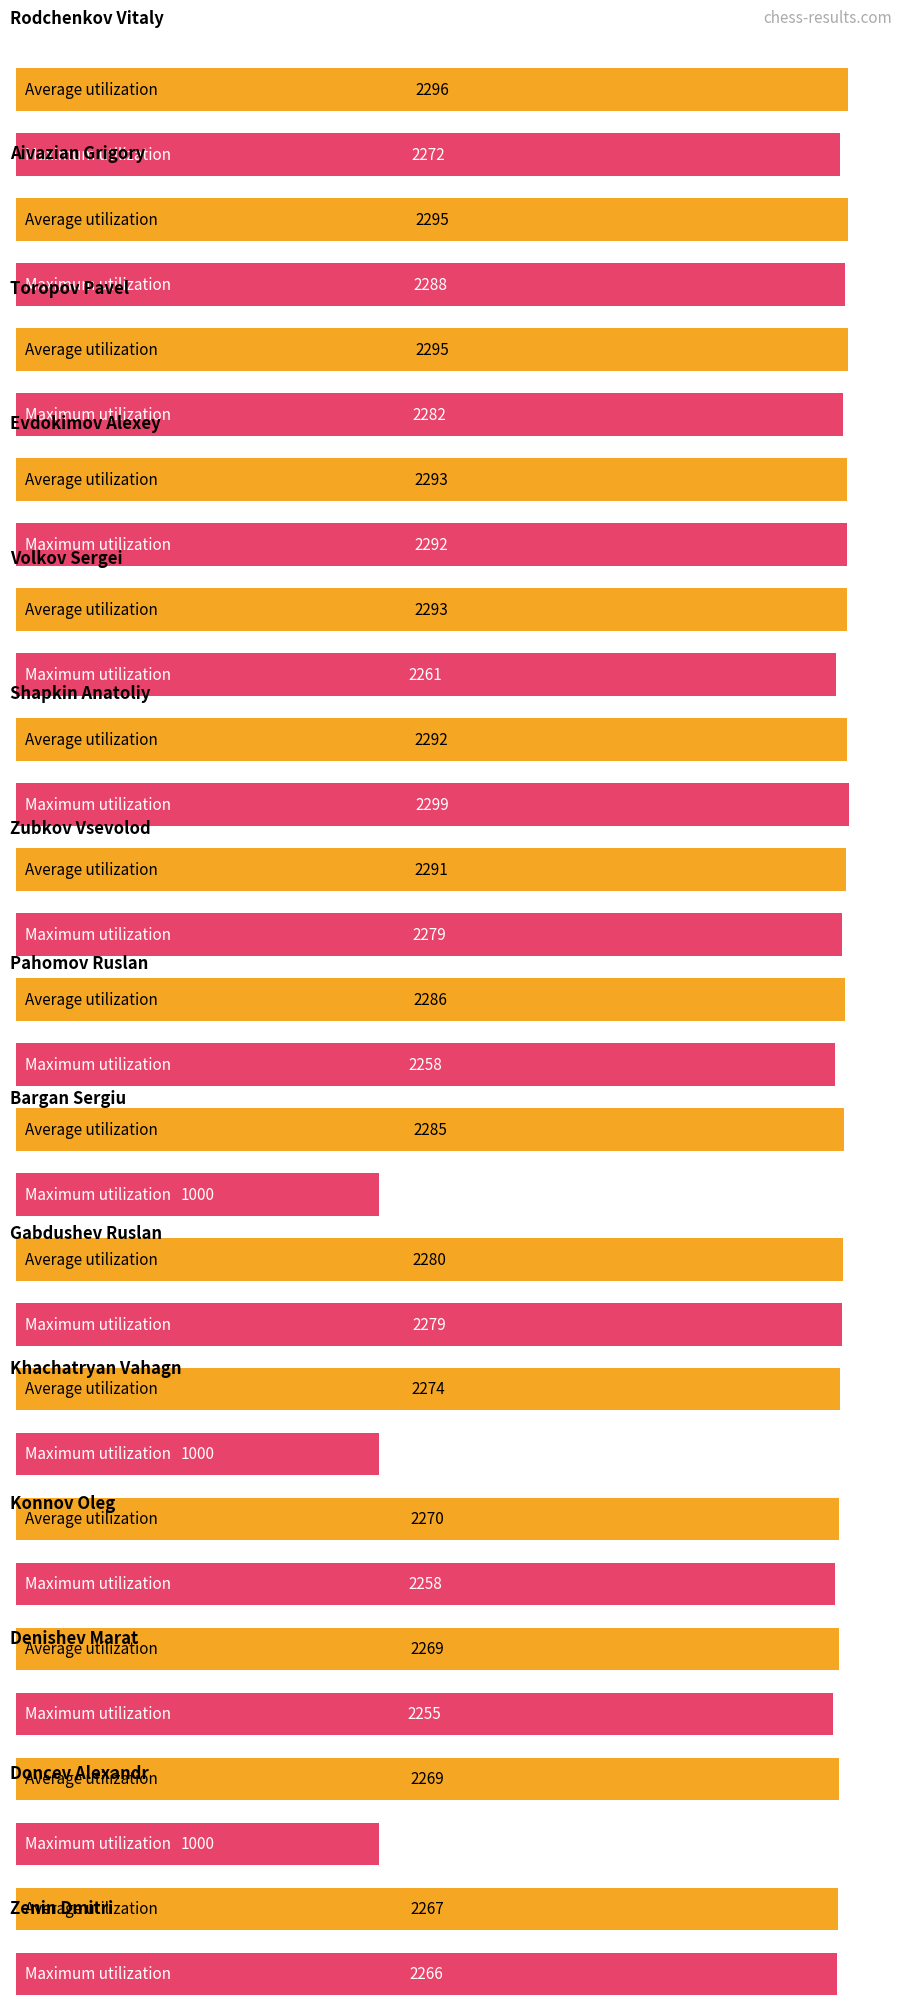

What is the difference between the maximum and minimum values in the Average utilization series?

29